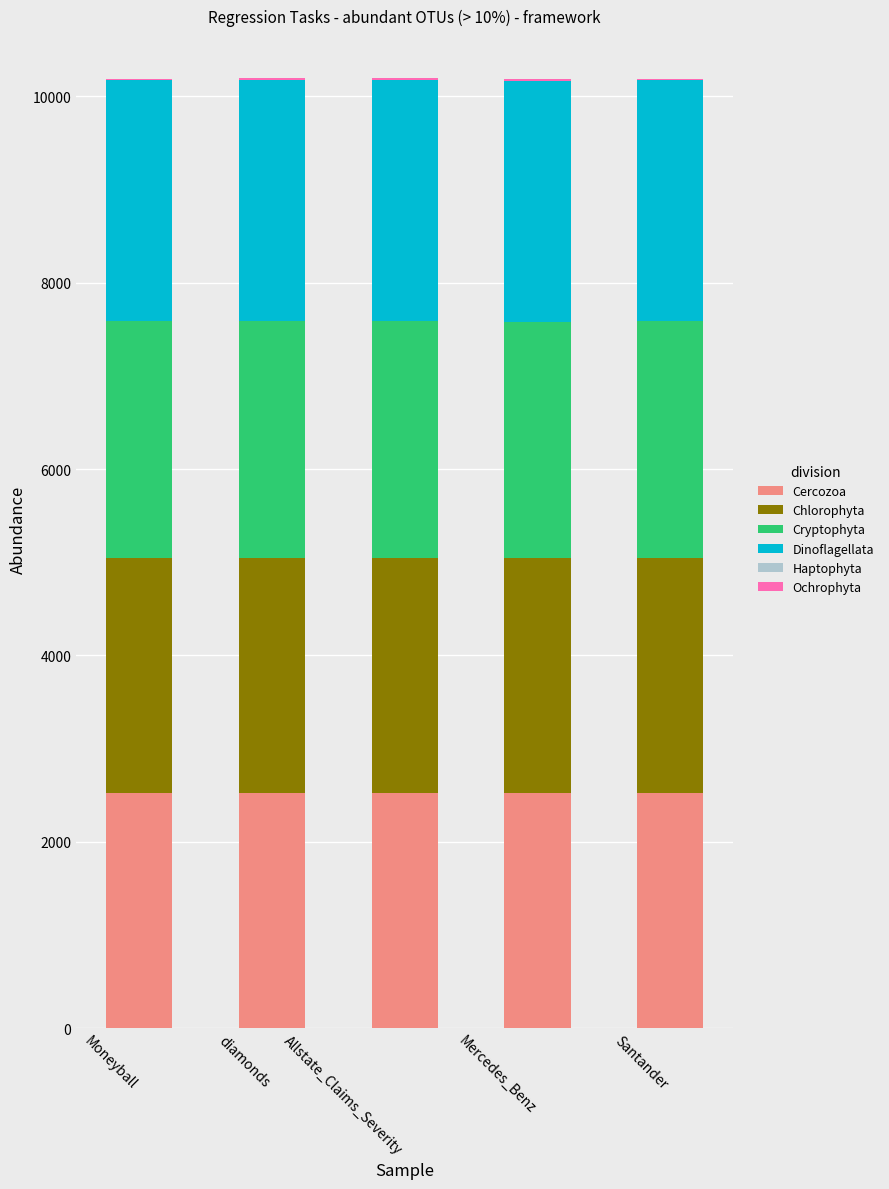

The value of Cercozoa at Mercedes_Benz is 2524.1. True or false?

True